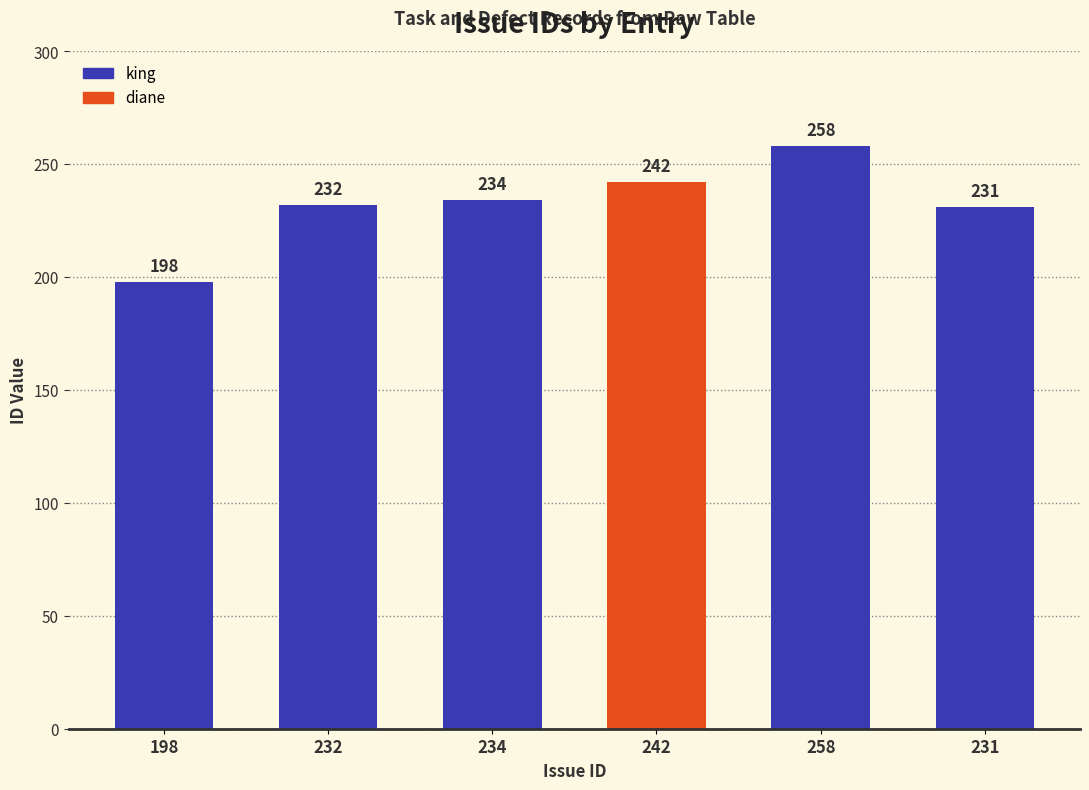

Are the bars horizontal?

No